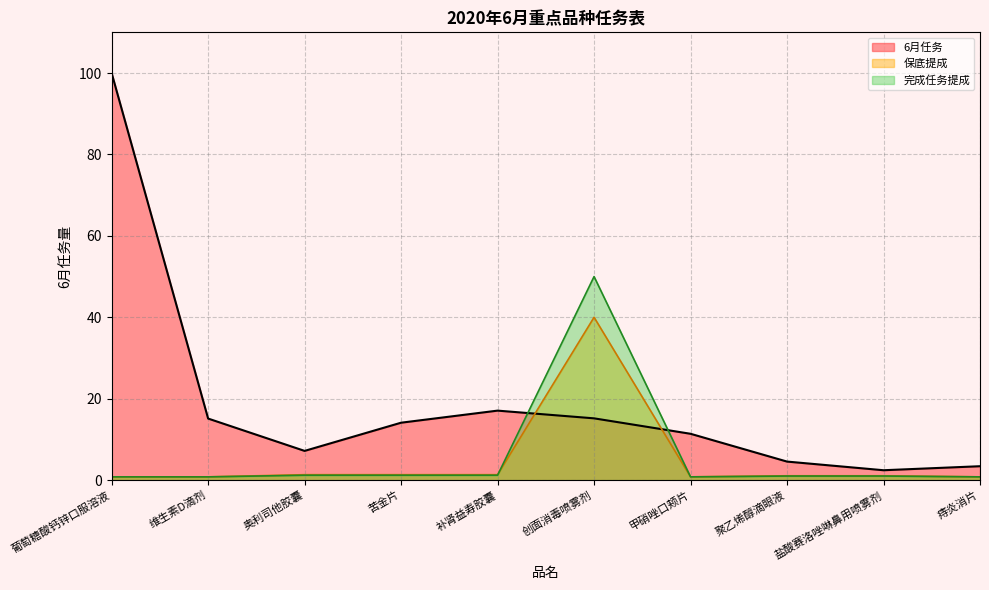

After their last crossing, which series has the higher values: 6月任务 or 完成任务提成?

6月任务